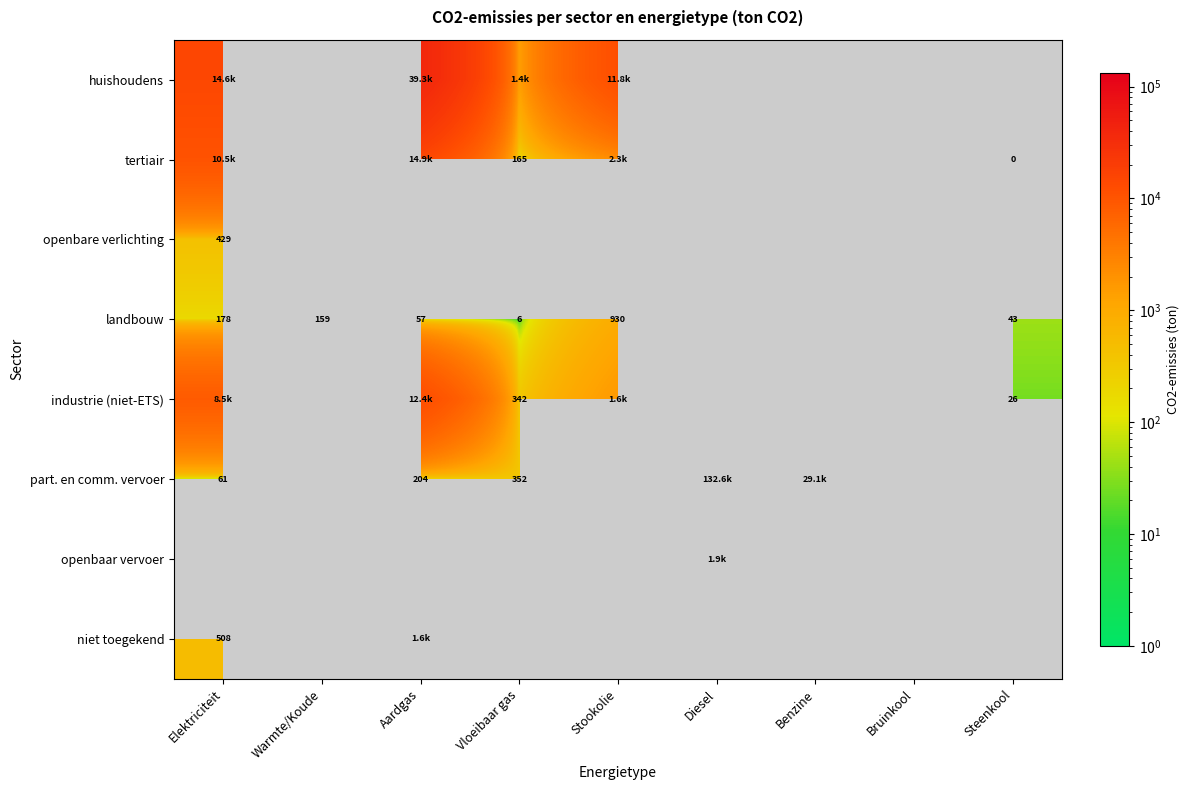

How many categories are shown in the chart?

9